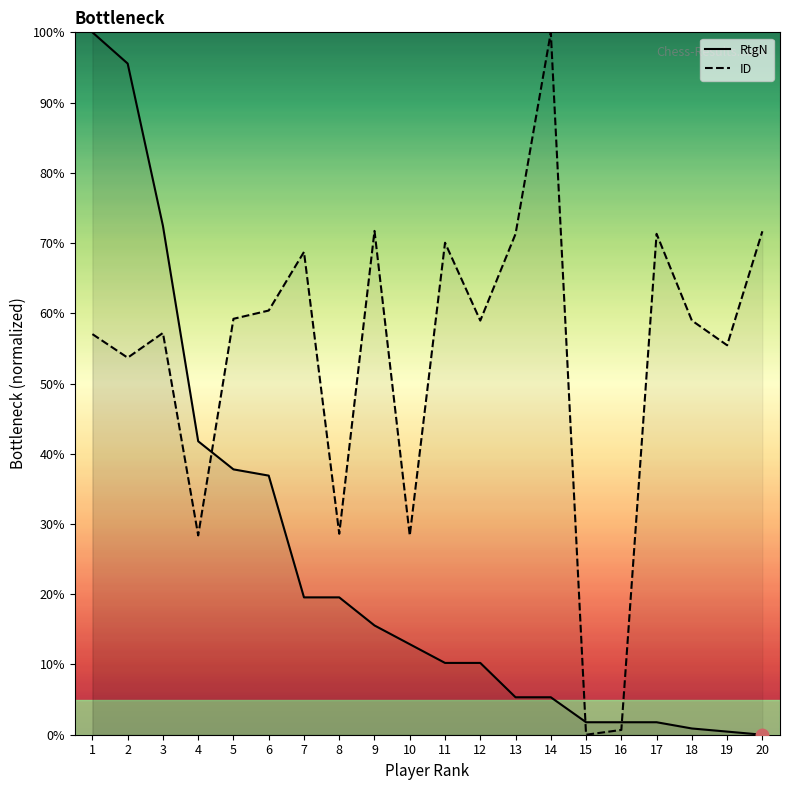

Between which two adjacent categories do ID and RtgN first intersect?

4 and 5